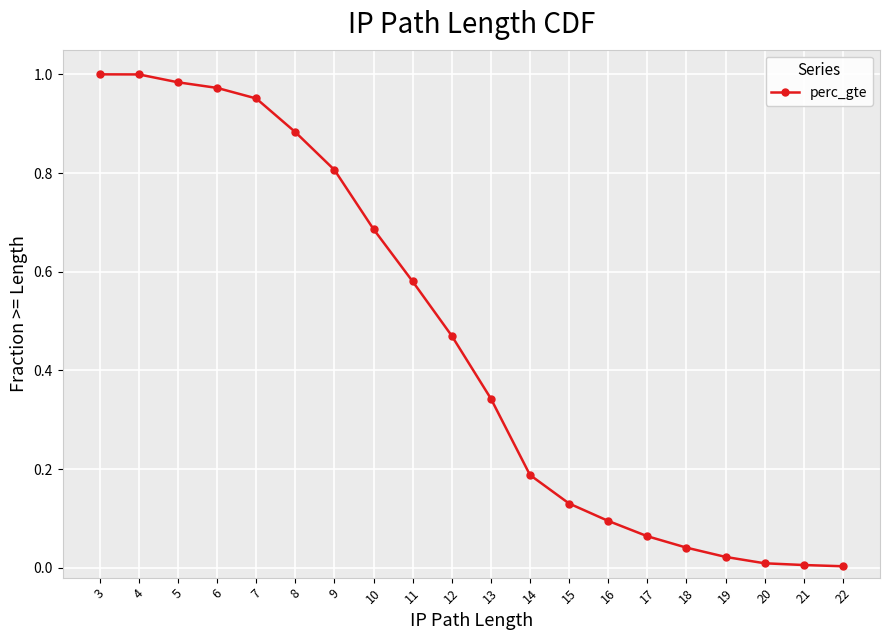

The chart shows a value of 0.3 at 12. True or false?

False